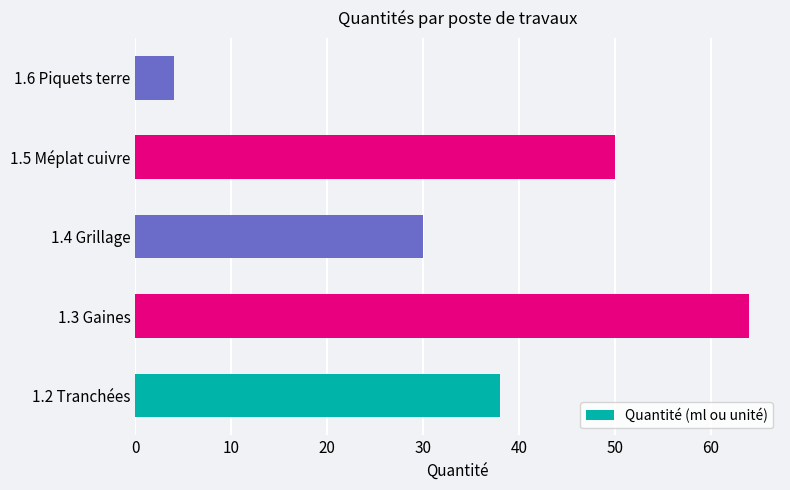

How many bars are there in total?

5